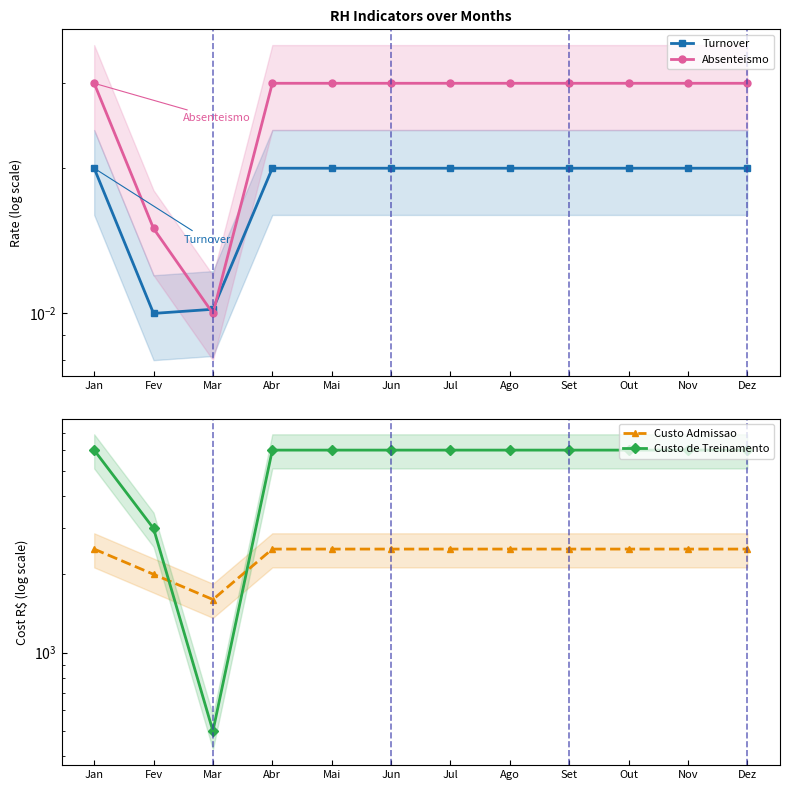

Which series changed the most between Mar and Jul?

Custo de Treinamento